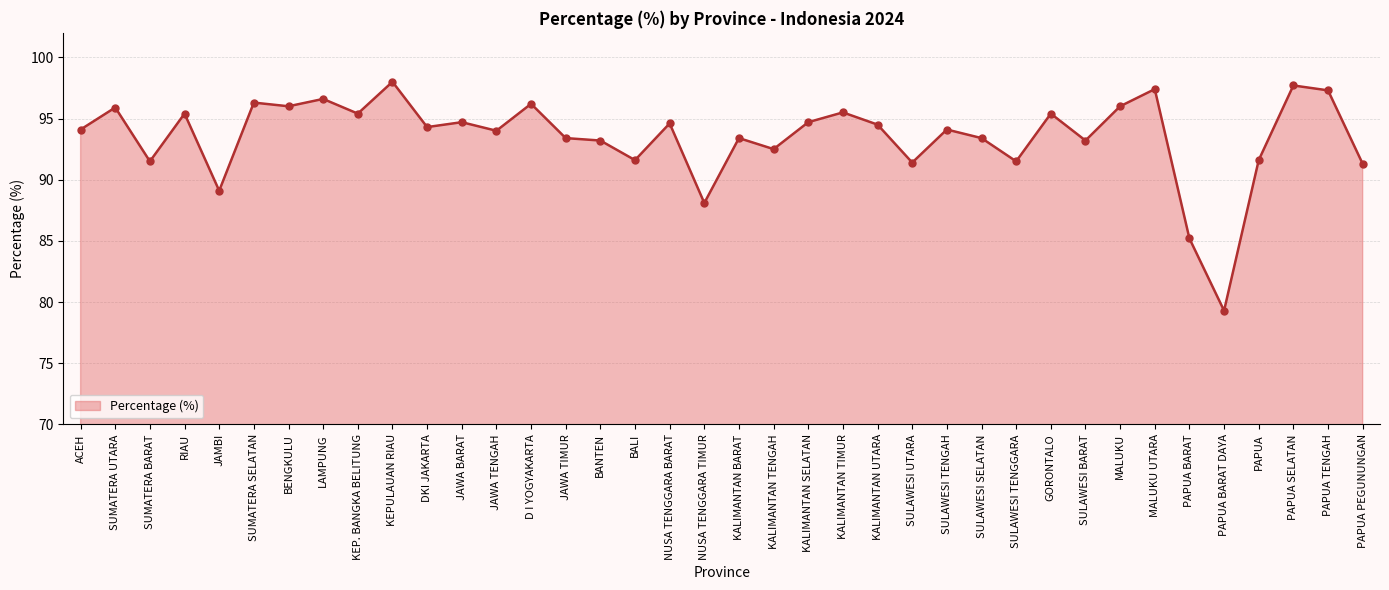

Which has a higher value, BANTEN or PAPUA BARAT?

BANTEN